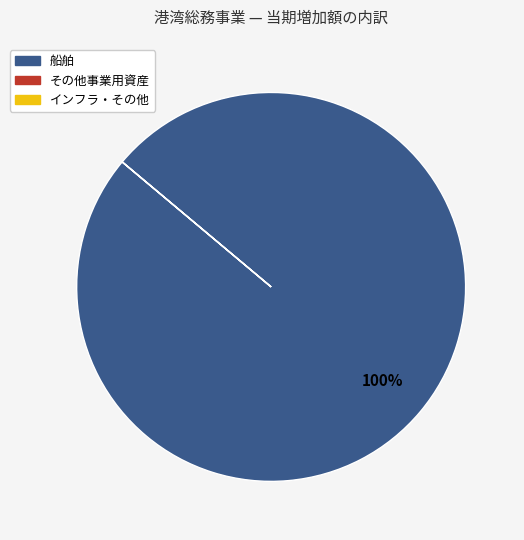

To the nearest percent, what percentage of the pie is 船舶?

100%